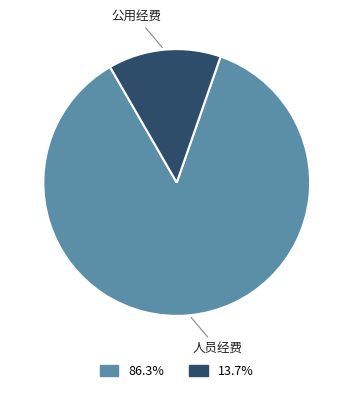

Is there a majority slice in this chart?

Yes